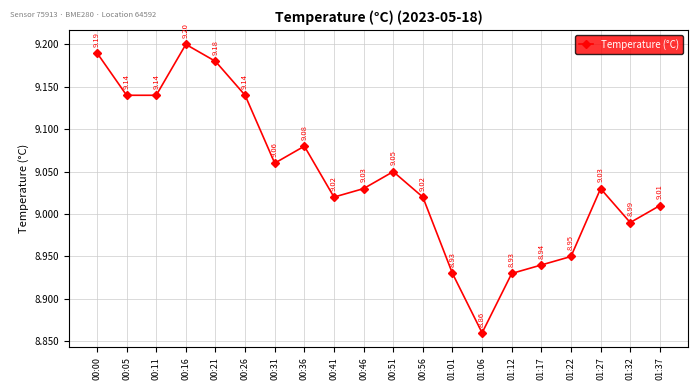

True or false: the data shows 14.1 at 00:05.

False